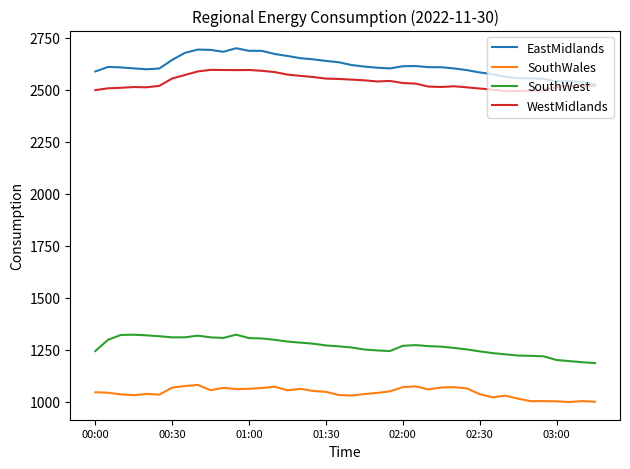

True or false: EastMidlands and SouthWales intersect in this chart.

False